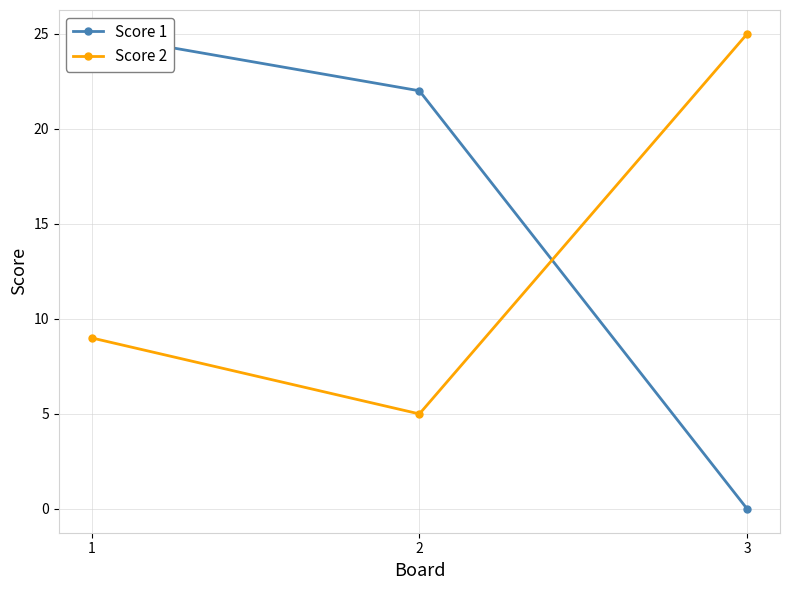

What is the total value across all series at 3?

25